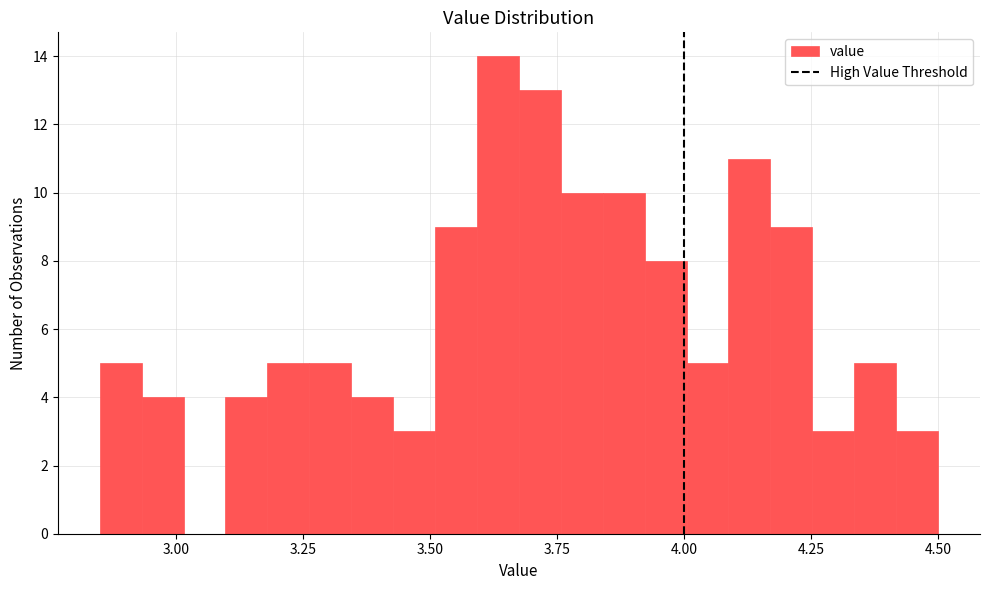

Around what value on the x-axis is the tallest bar? Give the approximate position of its centre, as read against the axis.

3.65